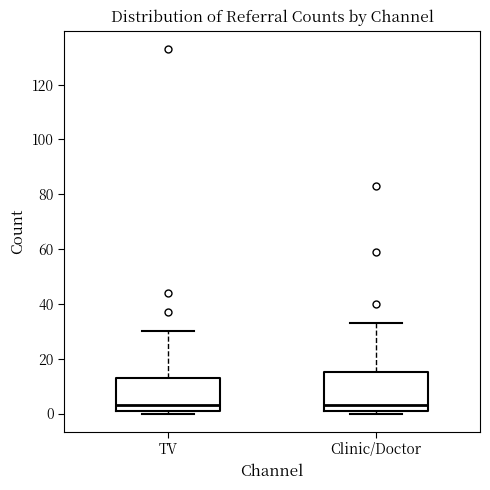

Reading left to right, read every box against the y-axis: the position of its median line, the range the box covers, and the ends of its whiskers. The values are not printed on the chart, so give them approximately, as read against the axis.

TV: median 4, box 2 to 14, whiskers 0 to 30
Clinic/Doctor: median 4, box 2 to 16, whiskers 0 to 34